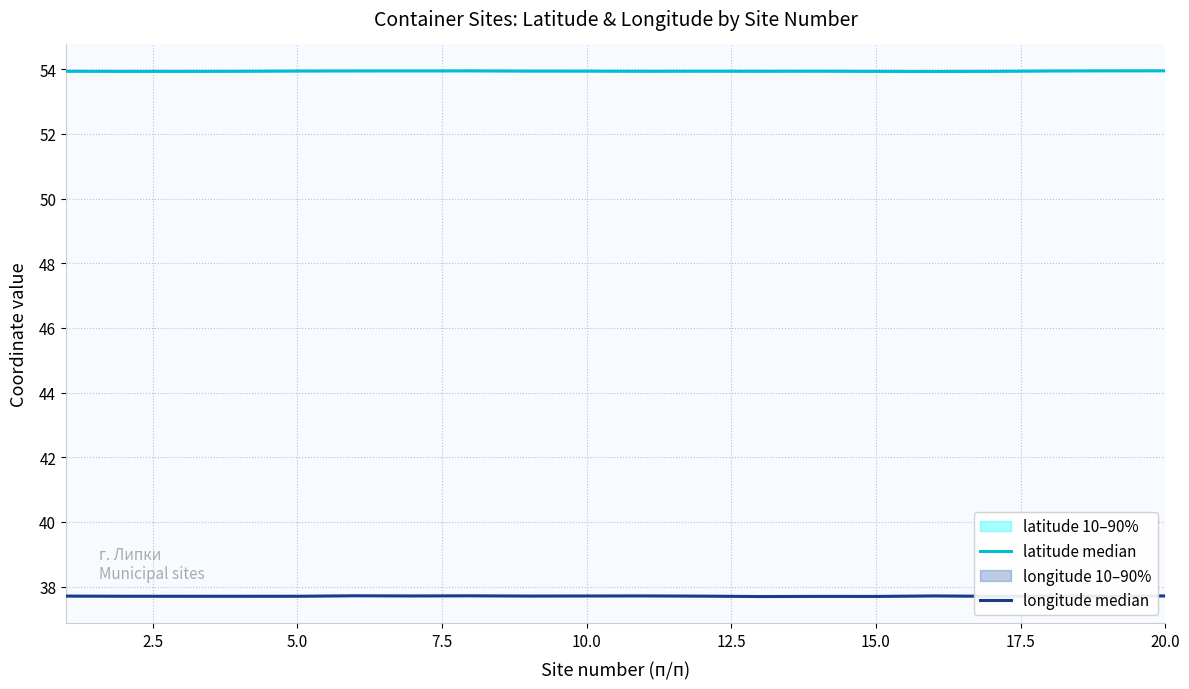

Which series has the largest range (max minus min)?

longitude median